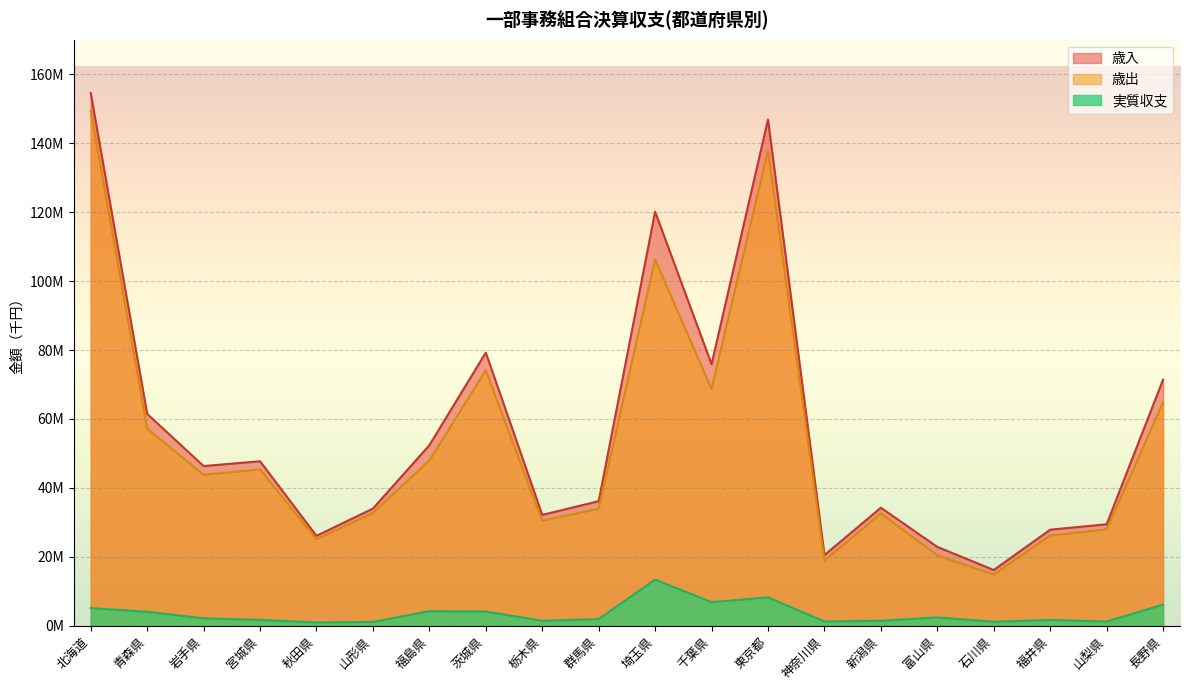

Reading left to right, what are all the values shown in this chart?

歳入: 北海道=154.6	青森県=61.5	岩手県=46.3	宮城県=47.7	秋田県=26.1	山形県=34.0	福島県=52.4	茨城県=79.3	栃木県=32.2	群馬県=36.1	埼玉県=120.2	千葉県=75.9	東京都=146.9	神奈川県=20.5	新潟県=34.2	富山県=22.9	石川県=16.2	福井県=27.9	山梨県=29.4	長野県=71.4
歳出: 北海道=149.4	青森県=57.2	岩手県=43.8	宮城県=45.3	秋田県=25.1	山形県=32.7	福島県=47.9	茨城県=74.1	栃木県=30.5	群馬県=34.0	埼玉県=106.3	千葉県=68.7	東京都=137.9	神奈川県=18.9	新潟県=32.6	富山県=20.4	石川県=14.9	福井県=26.2	山梨県=27.9	長野県=64.8
実質収支: 北海道=5.1	青森県=4.0	岩手県=2.1	宮城県=1.7	秋田県=0.9	山形県=1.1	福島県=4.2	茨城県=4.1	栃木県=1.4	群馬県=1.9	埼玉県=13.4	千葉県=6.9	東京都=8.2	神奈川県=1.2	新潟県=1.4	富山県=2.4	石川県=1.2	福井県=1.7	山梨県=1.2	長野県=6.1